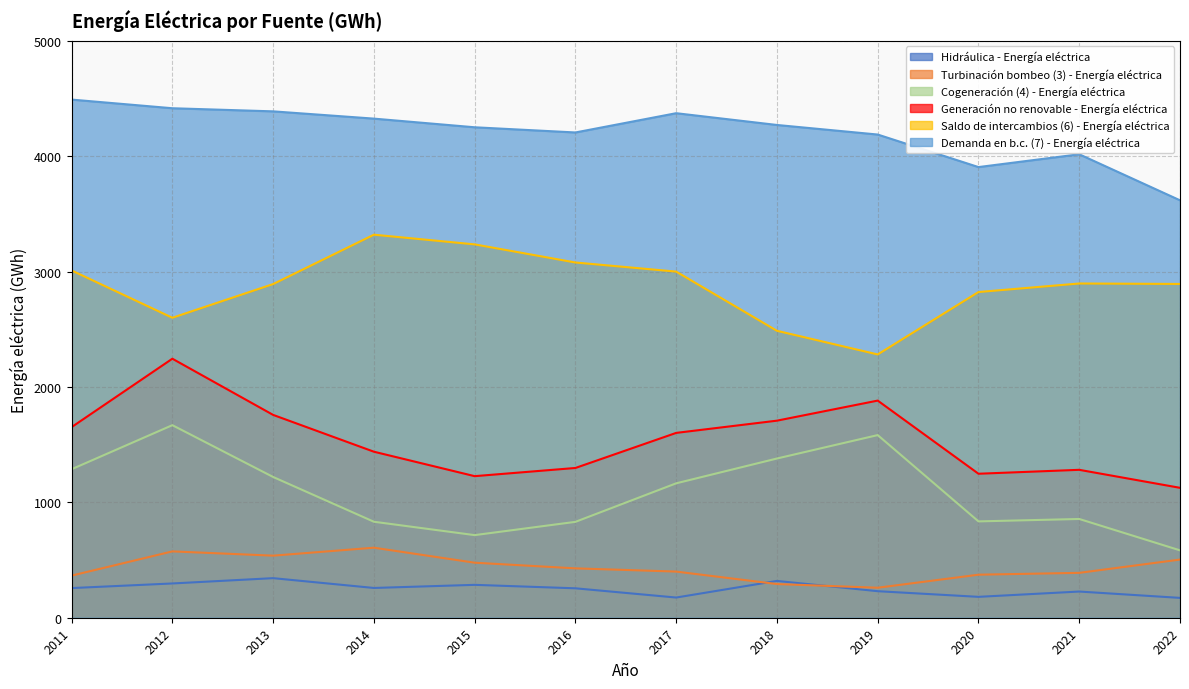

What is the sum of the Saldo de intercambios (6) - Energía eléctrica values at 2013 and 2012?

5492